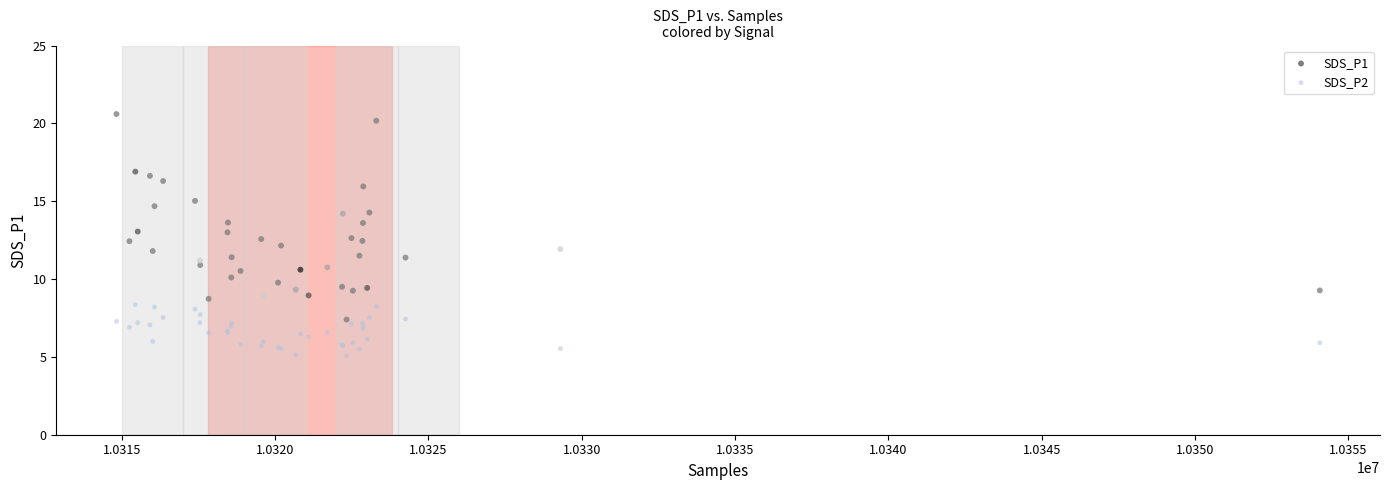

Which series has the largest Y range (max minus min)?

SDS_P1